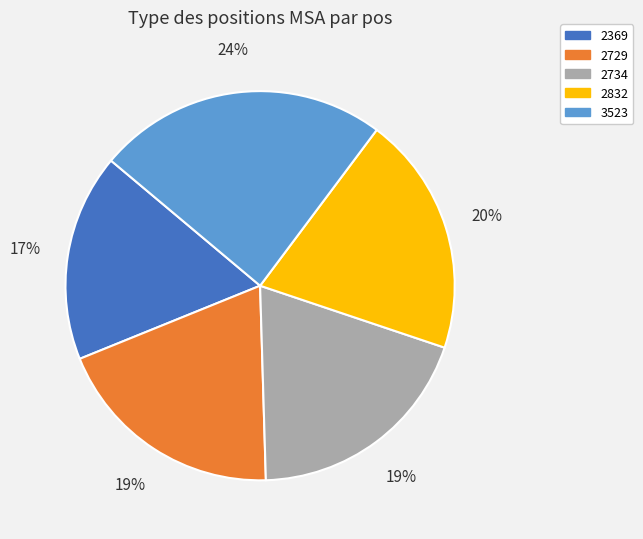

To the nearest percent, what portion does 3523 represent?

24%